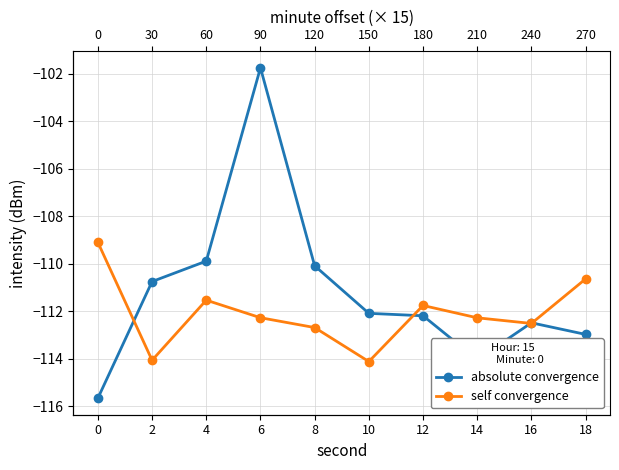

What is the total value across all series at 18?

-223.6